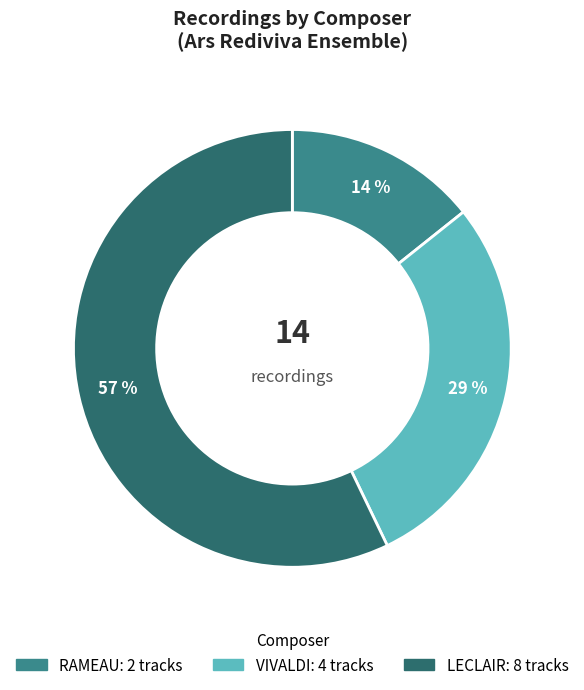

Rank the categories by value from lowest to highest.

RAMEAU, VIVALDI, LECLAIR